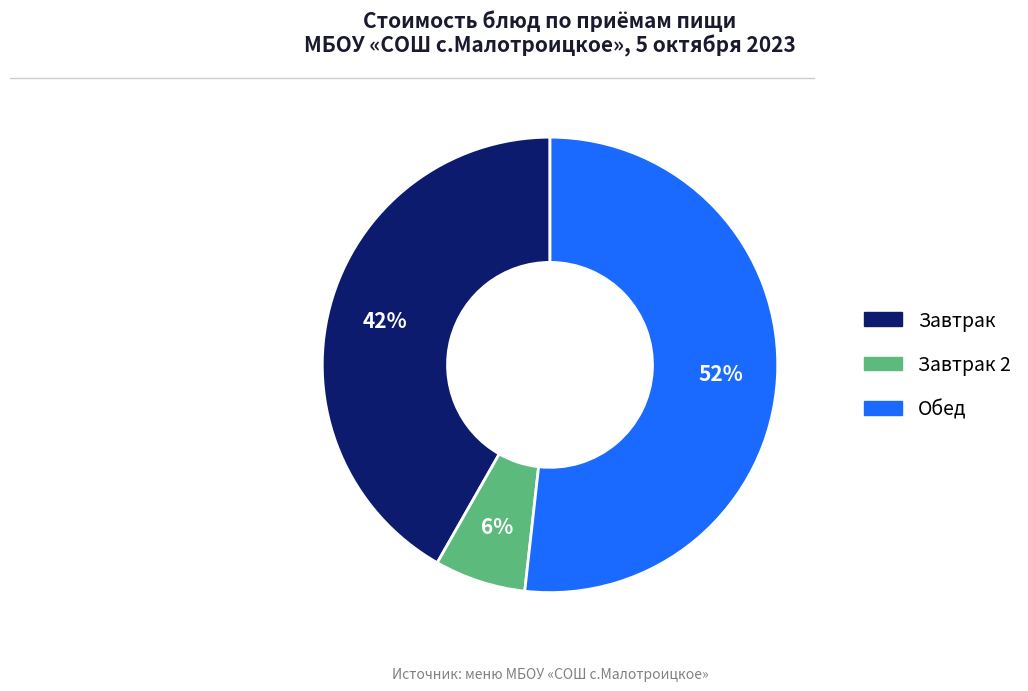

Is there a majority slice in this chart?

Yes